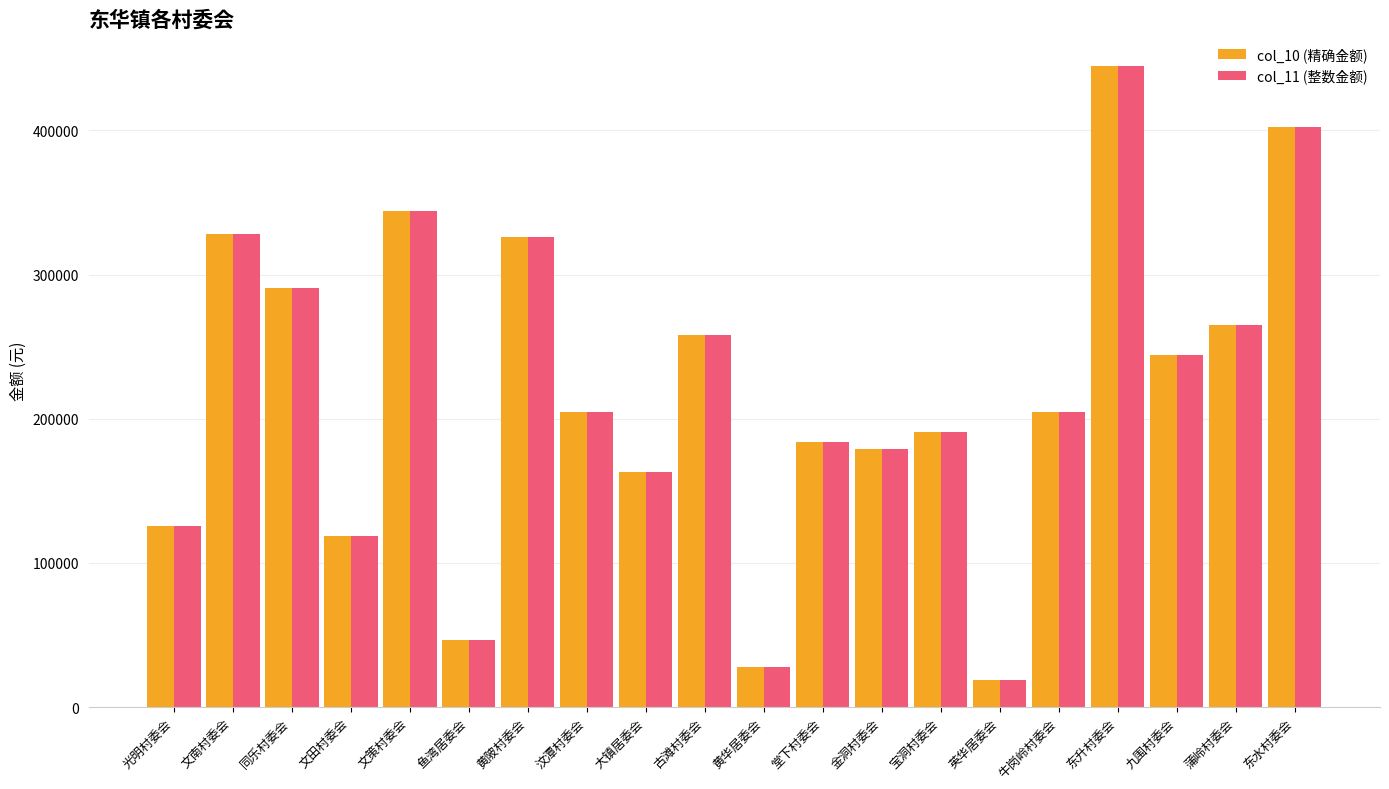

At which category is the sum across all series the highest?

东升村委会